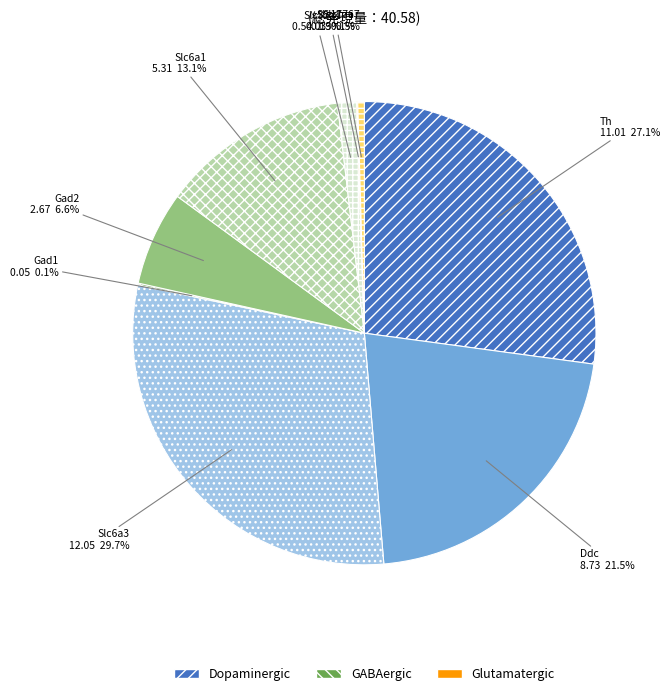

Is there any slice that represents more than half of the pie?

No